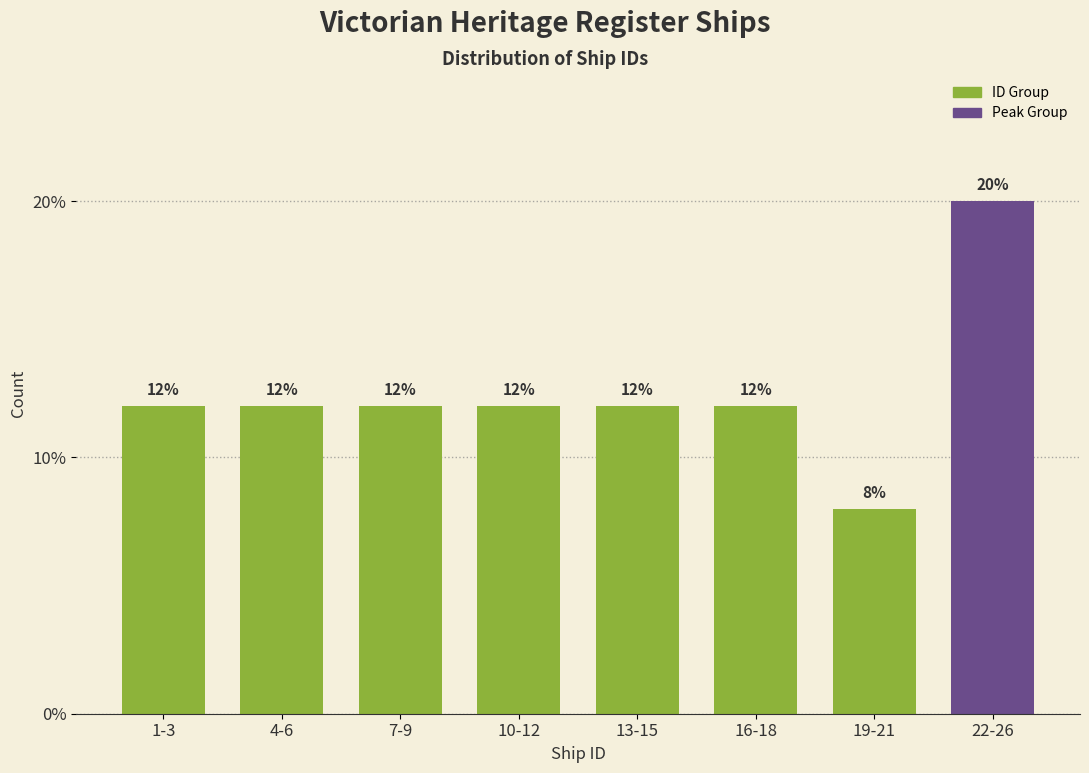

Reading left to right, transcribe all the data shown in this chart.

1-3=12	4-6=12	7-9=12	10-12=12	13-15=12	16-18=12	19-21=8	22-26=20